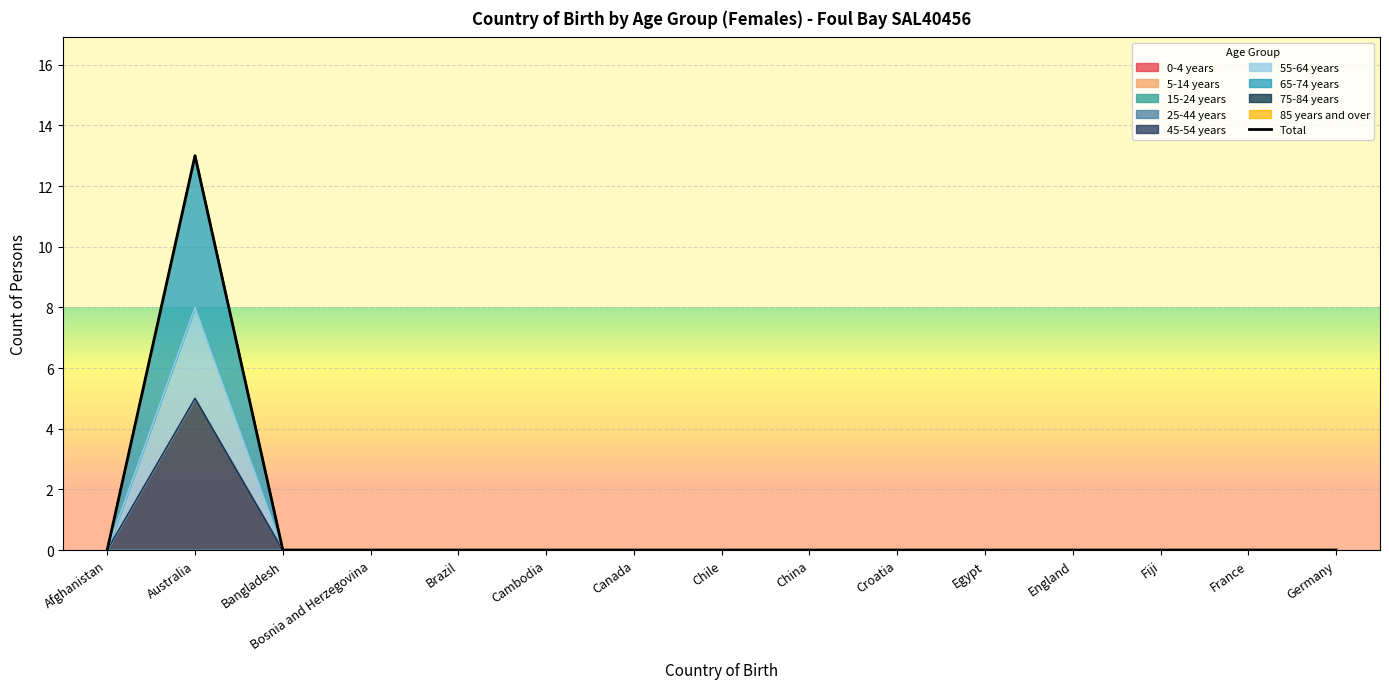

What is the label of the 1st point from the left?

Afghanistan